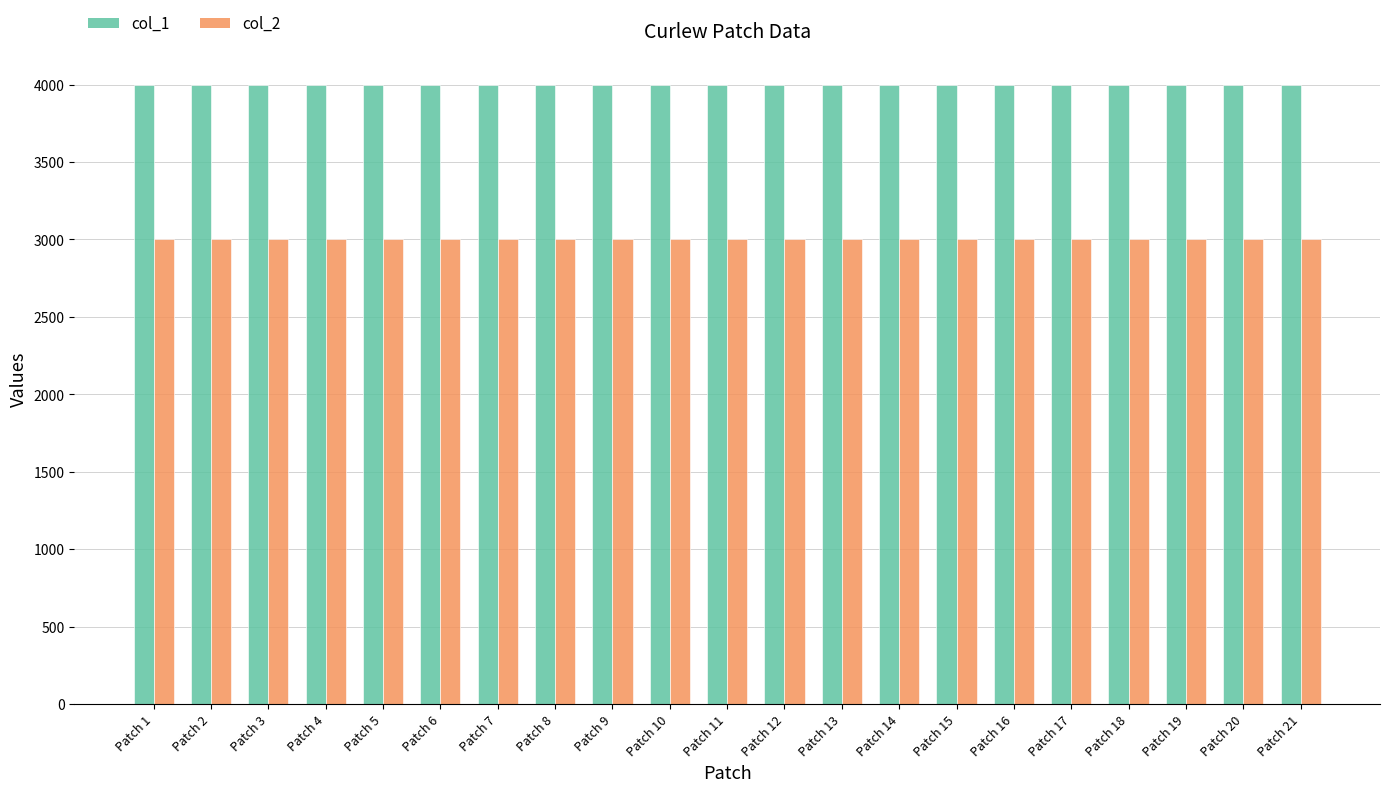

Which series has the largest total across all categories?

col_1